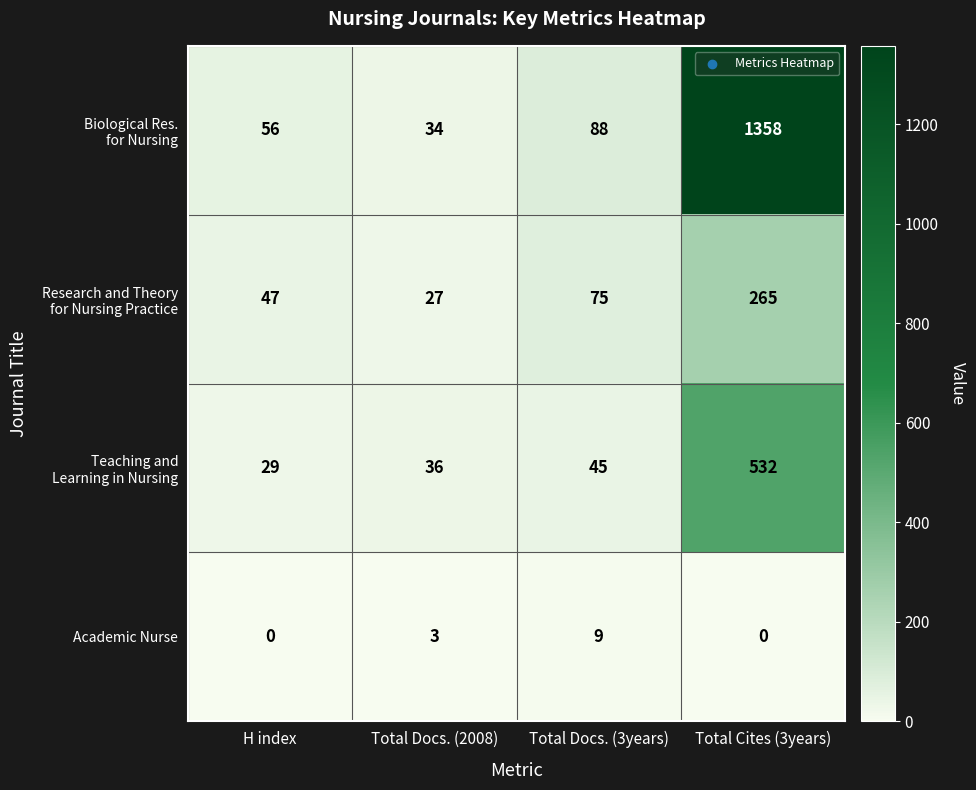

How many categories are shown in the chart?

4